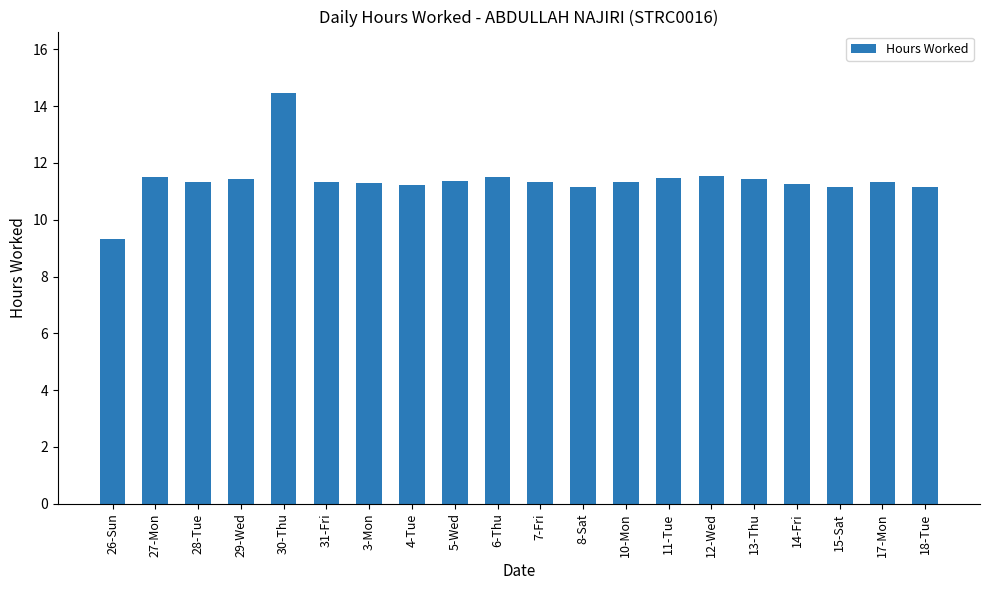

Count the number of values greater than 11.

19